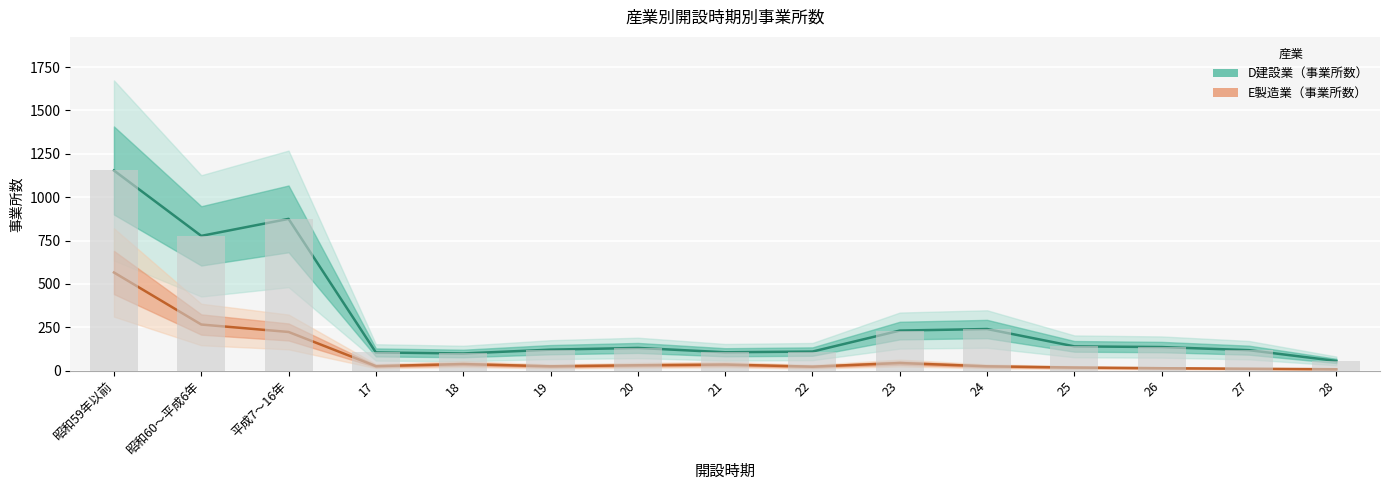

Is the value of E製造業（事業所数） at 23 greater than the value of D建設業（事業所数） at 24?

No